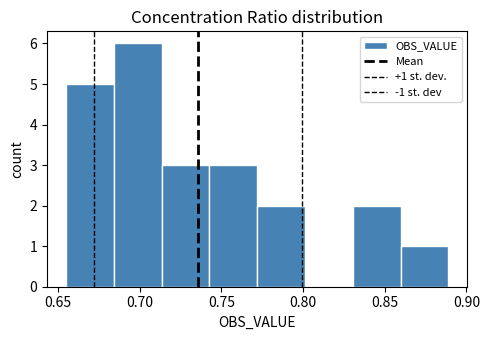

Over which range of the x-axis is the bar tallest?

0.685 to 0.715